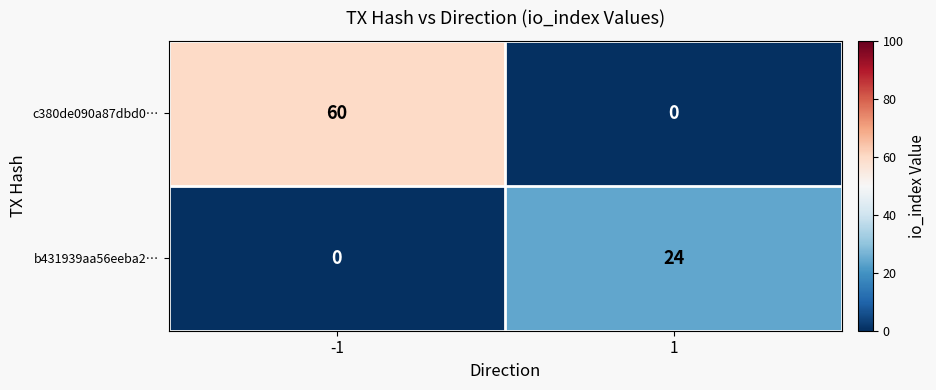

What is the sum of the b431939aa56eeba2… values at 1 and -1?

24